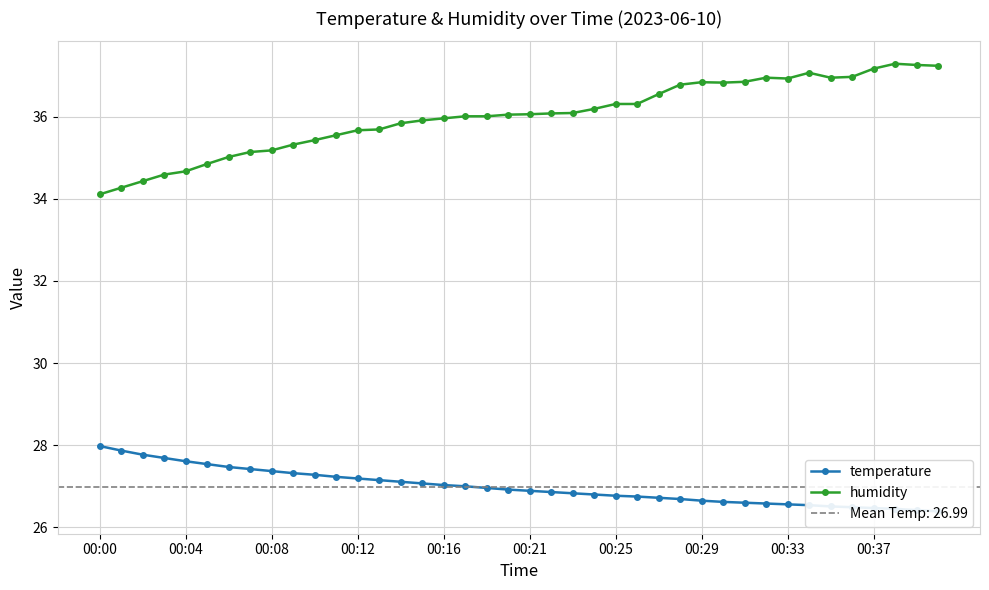

How many values in the humidity series are below 36?

17